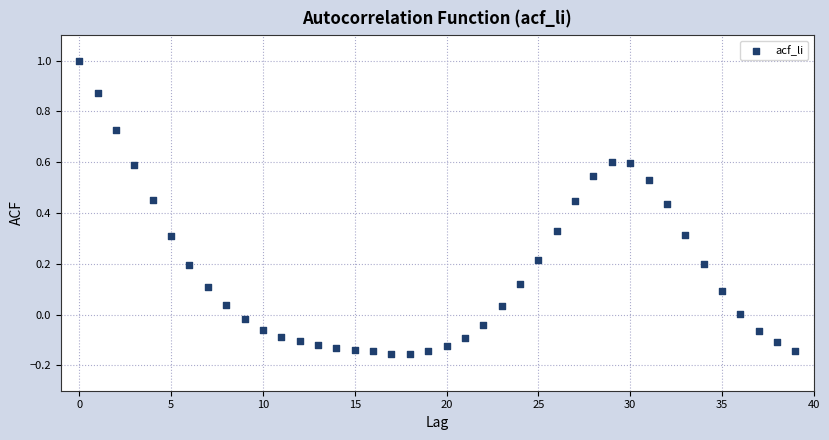

What is the range of Y values (max minus min)?

1.2